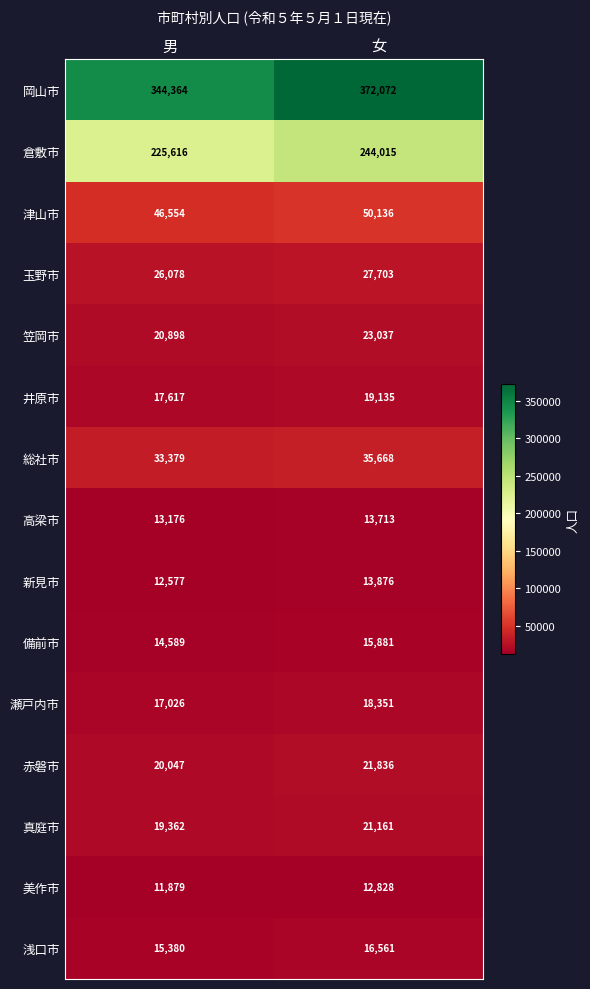

At 男, list the series in order from largest to smallest.

岡山市, 倉敷市, 津山市, 総社市, 玉野市, 笠岡市, 赤磐市, 真庭市, 井原市, 瀬戸内市, 浅口市, 備前市, 高梁市, 新見市, 美作市